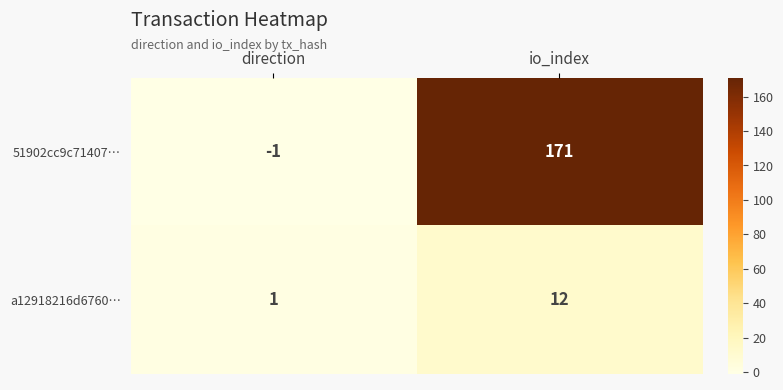

At how many categories does at least one series exceed 73?

1